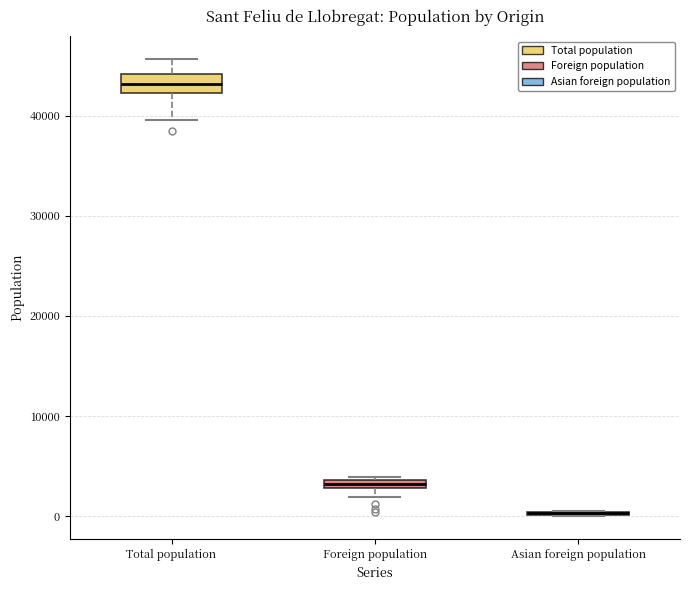

Comparing the boxes themselves (not the whiskers), which one is the tallest?

Total population